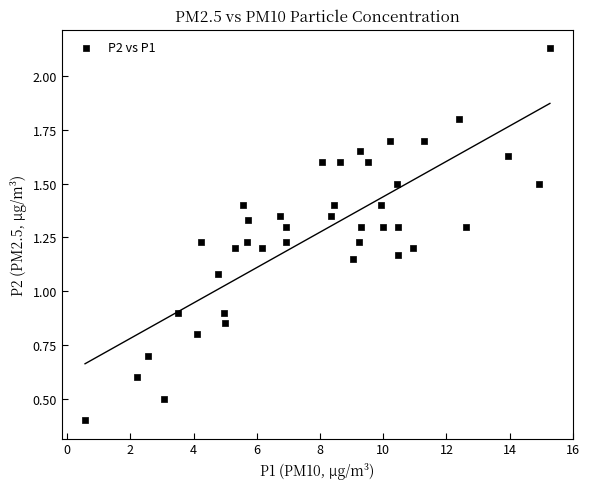

What is the range of X values (max minus min)?

14.7